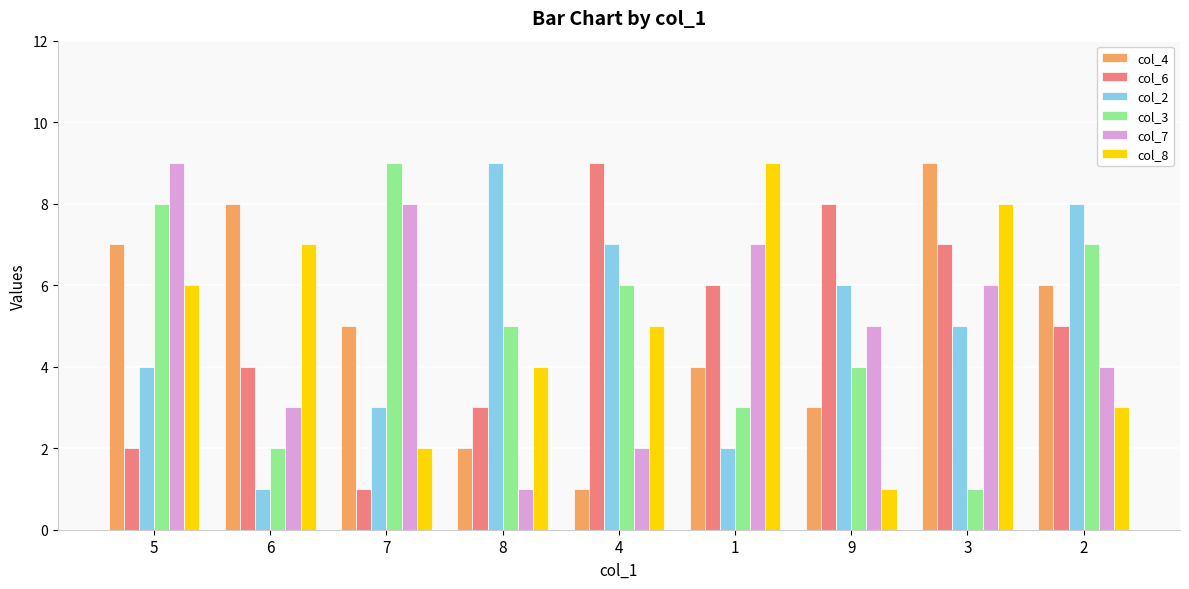

What is the label of the 9th bar from the left?

2